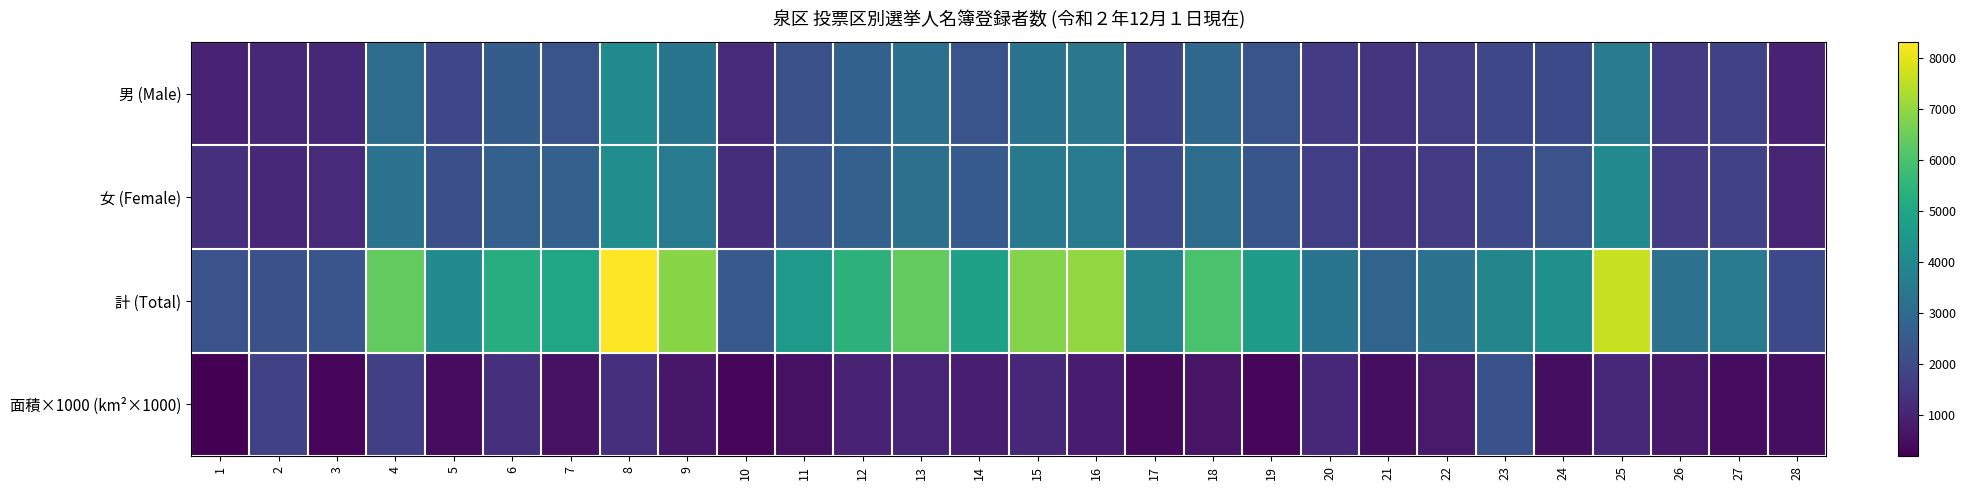

Reading left to right, what are all the values shown in this chart?

男 (Male): 1=1004	2=1119	3=1134	4=3080	5=1940	6=2581	7=2313	8=4130	9=3345	10=1207	11=2198	12=2706	13=3161	14=2315	15=3330	16=3405	17=1856	18=2920	19=2306	20=1656	21=1411	22=1669	23=1944	24=2020	25=3570	26=1601	27=1772	28=984
女 (Female): 1=1284	2=1091	3=1194	4=3291	5=2179	6=2691	7=2681	8=4187	9=3532	10=1259	11=2356	12=2700	13=3196	14=2540	15=3469	16=3586	17=1980	18=3066	19=2386	20=1695	21=1420	22=1629	23=1994	24=2267	25=4065	26=1613	27=1771	28=1030
計 (Total): 1=2288	2=2210	3=2328	4=6371	5=4119	6=5272	7=4994	8=8317	9=6877	10=2466	11=4554	12=5406	13=6357	14=4855	15=6799	16=6991	17=3836	18=5986	19=4692	20=3351	21=2831	22=3298	23=3938	24=4287	25=7635	26=3214	27=3543	28=2014
面積×1000 (km²×1000): 1=200	2=1810	3=330	4=1750	5=480	6=1290	7=570	8=1320	9=730	10=330	11=570	12=980	13=1040	14=870	15=1100	16=850	17=410	18=630	19=340	20=1100	21=500	22=800	23=2240	24=490	25=1120	26=740	27=470	28=510